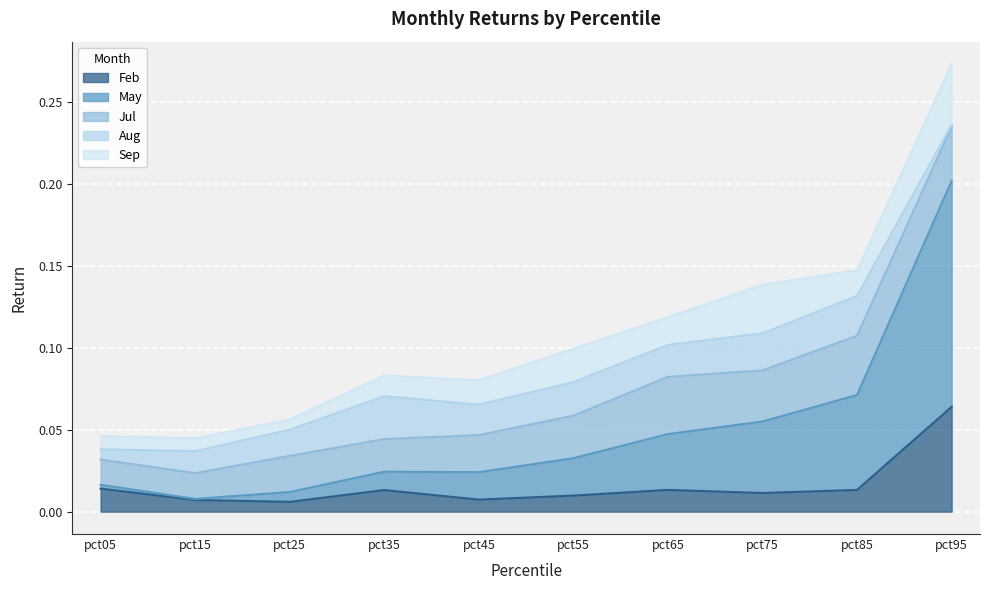

Reading left to right, extract all data points from this chart.

Feb: pct05=0.0	pct15=0.0	pct25=0.0	pct35=0.0	pct45=0.0	pct55=0.0	pct65=0.0	pct75=0.0	pct85=0.0	pct95=0.1
May: pct05=0.0	pct15=0.0	pct25=0.0	pct35=0.0	pct45=0.0	pct55=0.0	pct65=0.0	pct75=0.0	pct85=0.1	pct95=0.1
Jul: pct05=0.0	pct15=0.0	pct25=0.0	pct35=0.0	pct45=0.0	pct55=0.0	pct65=0.0	pct75=0.0	pct85=0.0	pct95=0.0
Aug: pct05=0.0	pct15=0.0	pct25=0.0	pct35=0.0	pct45=0.0	pct55=0.0	pct65=0.0	pct75=0.0	pct85=0.0	pct95=0.0
Sep: pct05=0.0	pct15=0.0	pct25=0.0	pct35=0.0	pct45=0.0	pct55=0.0	pct65=0.0	pct75=0.0	pct85=0.0	pct95=0.0